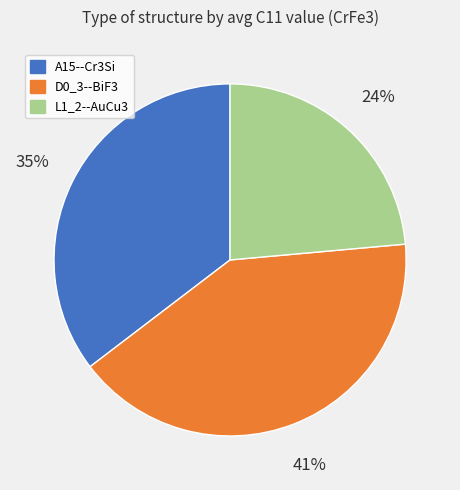

What is the ratio of the value at A15--Cr3Si to the value at L1_2--AuCu3?

1.5